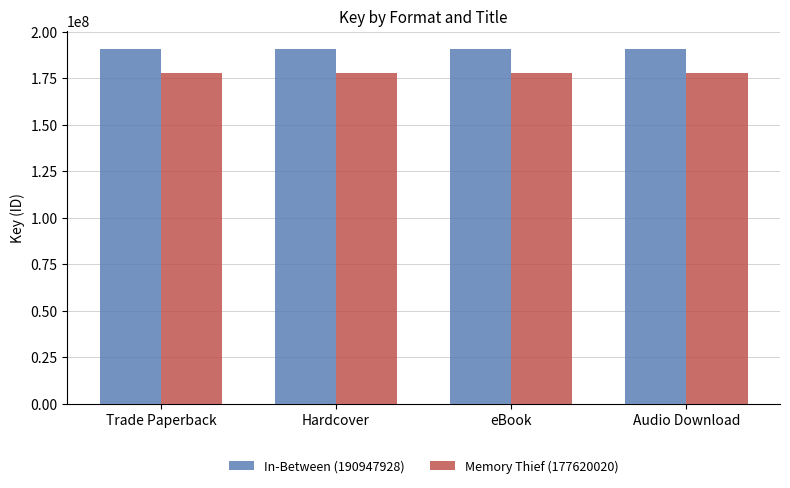

Is the value of Memory Thief (177620020) at Trade Paperback greater than the value of In-Between (190947928) at Trade Paperback?

No